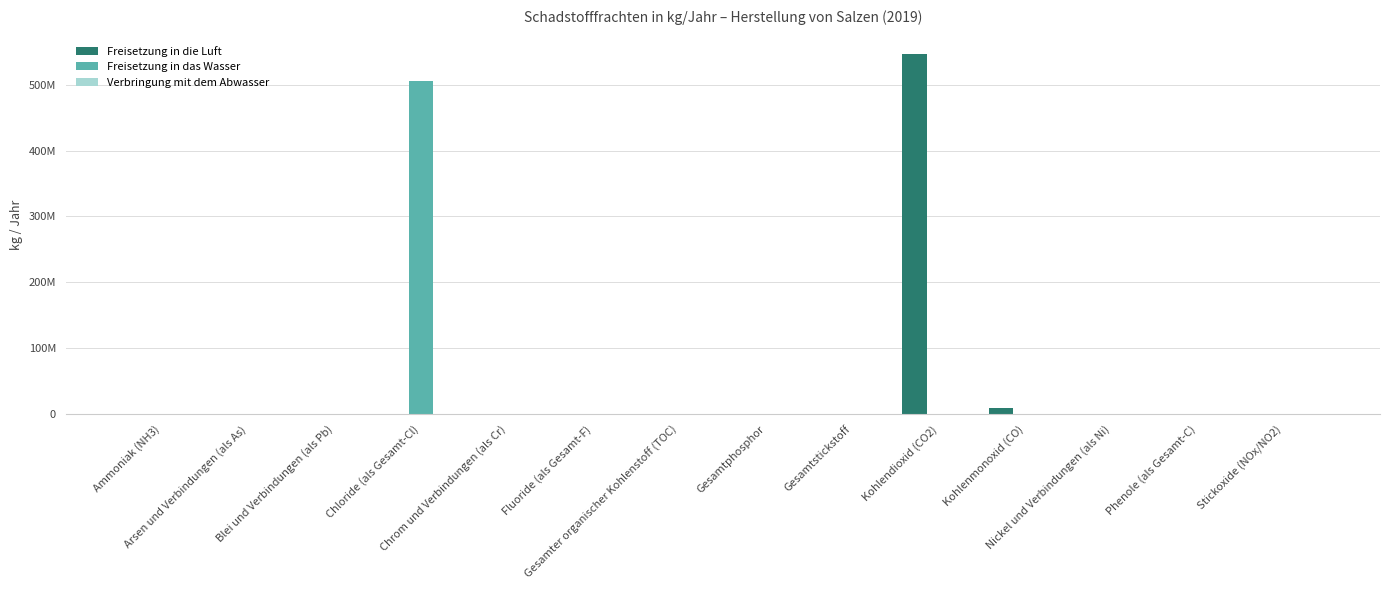

Reading left to right, what are all the values shown in this chart?

Freisetzung in die Luft: Ammoniak (NH3)=178000	Arsen und Verbindungen (als As)=0	Blei und Verbindungen (als Pb)=0	Chloride (als Gesamt-Cl)=0	Chrom und Verbindungen (als Cr)=0	Fluoride (als Gesamt-F)=0	Gesamter organischer Kohlenstoff (TOC)=0	Gesamtphosphor=0	Gesamtstickstoff=0	Kohlendioxid (CO2)=547000000	Kohlenmonoxid (CO)=9130000	Nickel und Verbindungen (als Ni)=0	Phenole (als Gesamt-C)=0	Stickoxide (NOx/NO2)=305000
Freisetzung in das Wasser: Ammoniak (NH3)=0	Arsen und Verbindungen (als As)=15	Blei und Verbindungen (als Pb)=135	Chloride (als Gesamt-Cl)=506000000	Chrom und Verbindungen (als Cr)=1010	Fluoride (als Gesamt-F)=23100	Gesamter organischer Kohlenstoff (TOC)=0	Gesamtphosphor=67000	Gesamtstickstoff=73000	Kohlendioxid (CO2)=0	Kohlenmonoxid (CO)=0	Nickel und Verbindungen (als Ni)=76	Phenole (als Gesamt-C)=26	Stickoxide (NOx/NO2)=0
Verbringung mit dem Abwasser: Ammoniak (NH3)=0	Arsen und Verbindungen (als As)=0	Blei und Verbindungen (als Pb)=0	Chloride (als Gesamt-Cl)=0	Chrom und Verbindungen (als Cr)=0	Fluoride (als Gesamt-F)=0	Gesamter organischer Kohlenstoff (TOC)=169200	Gesamtphosphor=0	Gesamtstickstoff=351000	Kohlendioxid (CO2)=0	Kohlenmonoxid (CO)=0	Nickel und Verbindungen (als Ni)=0	Phenole (als Gesamt-C)=0	Stickoxide (NOx/NO2)=0